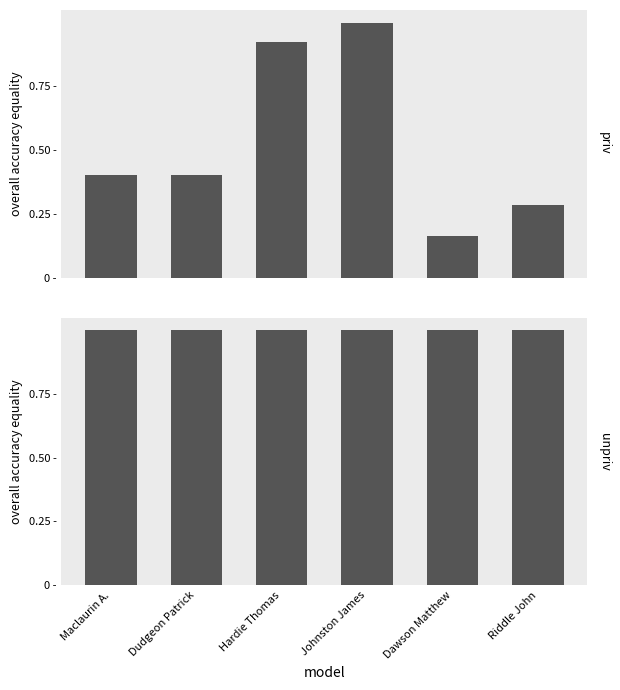

The Unknown series shows 1.6 at Riddle John. True or false?

False